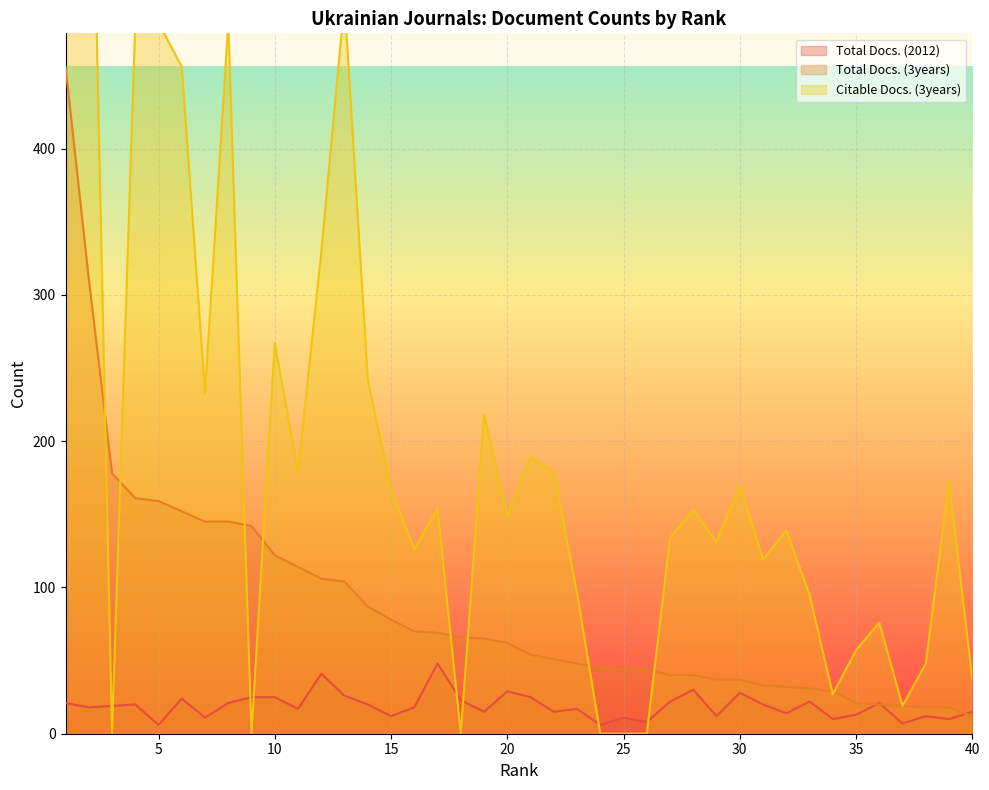

Rank the categories by Total Docs. (3years) value from lowest to highest.

40, 38, 39, 37, 36, 35, 34, 33, 32, 31, 29, 30, 27, 28, 25, 26, 24, 23, 22, 21, 20, 19, 18, 17, 16, 15, 14, 13, 12, 11, 10, 9, 7, 8, 6, 5, 4, 3, 2, 1